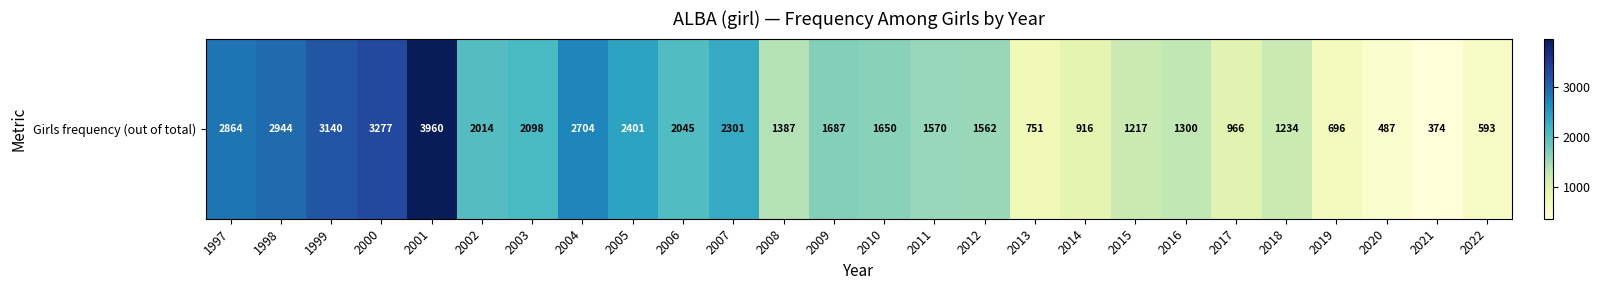

List the labels in order of value, largest first.

2001, 2000, 1999, 1998, 1997, 2004, 2005, 2007, 2003, 2006, 2002, 2009, 2010, 2011, 2012, 2008, 2016, 2018, 2015, 2017, 2014, 2013, 2019, 2022, 2020, 2021